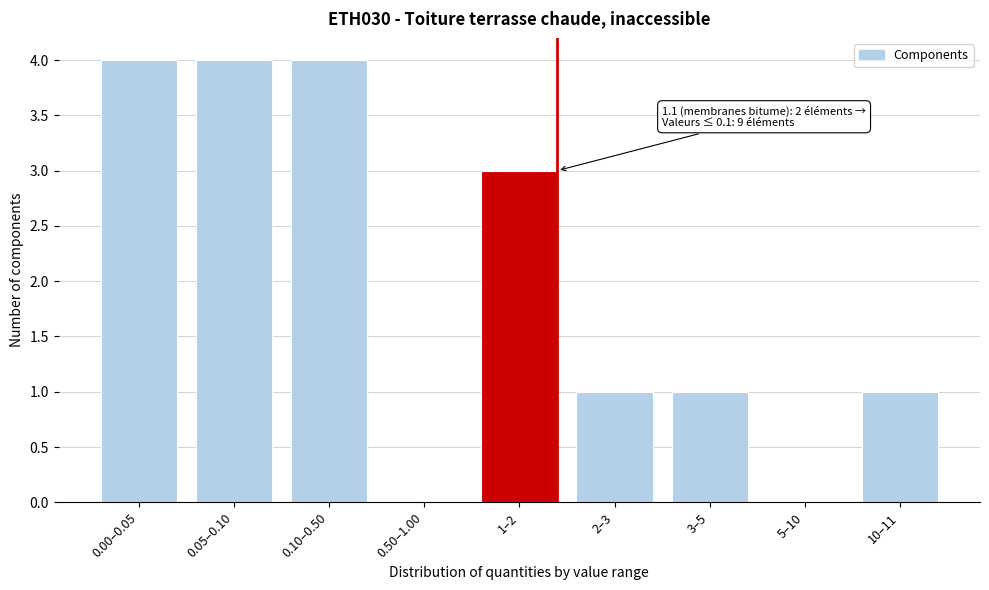

Reading right to left, list all the values displayed in this chart.

10–11=1	5–10=0	3–5=1	2–3=1	1–2=3	0.50–1.00=0	0.10–0.50=4	0.05–0.10=4	0.00–0.05=4